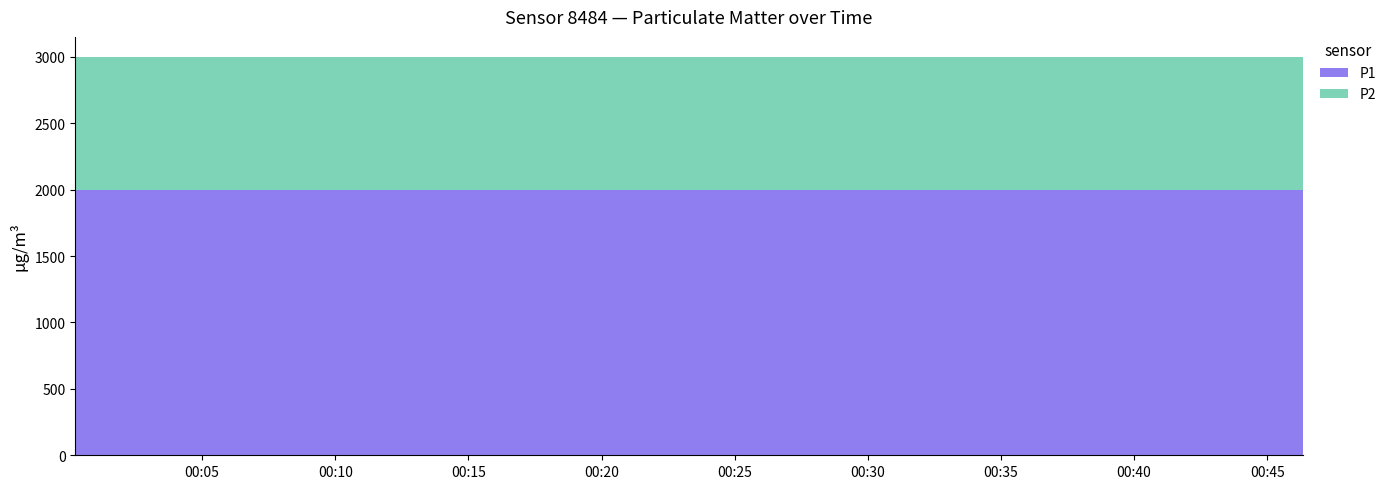

Reading right to left, list all the values displayed in this chart.

P1: 1999.9	1999.9	1999.9	1999.9	1999.9	1999.9	1999.9	1999.9	1999.9	1999.9	1999.9	1999.9	1999.9	1999.9	1999.9	1999.9	1999.9	1999.9	1999.9	1999.9
P2: 999.9	999.9	999.9	999.9	999.9	999.9	999.9	999.9	999.9	999.9	999.9	999.9	999.9	999.9	999.9	999.9	999.9	999.9	999.9	999.9